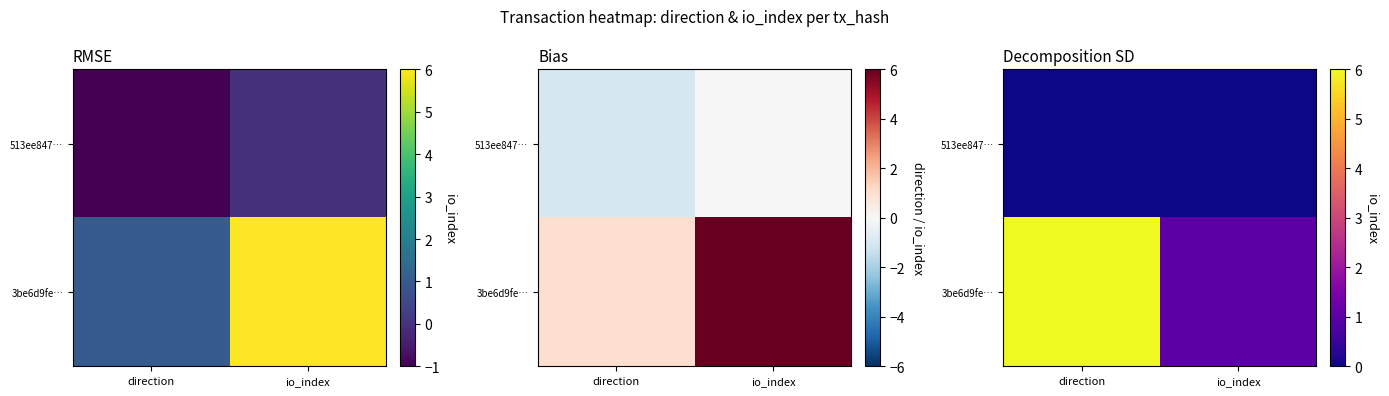

Is it true that 513ee847… equals 0 at direction?

True